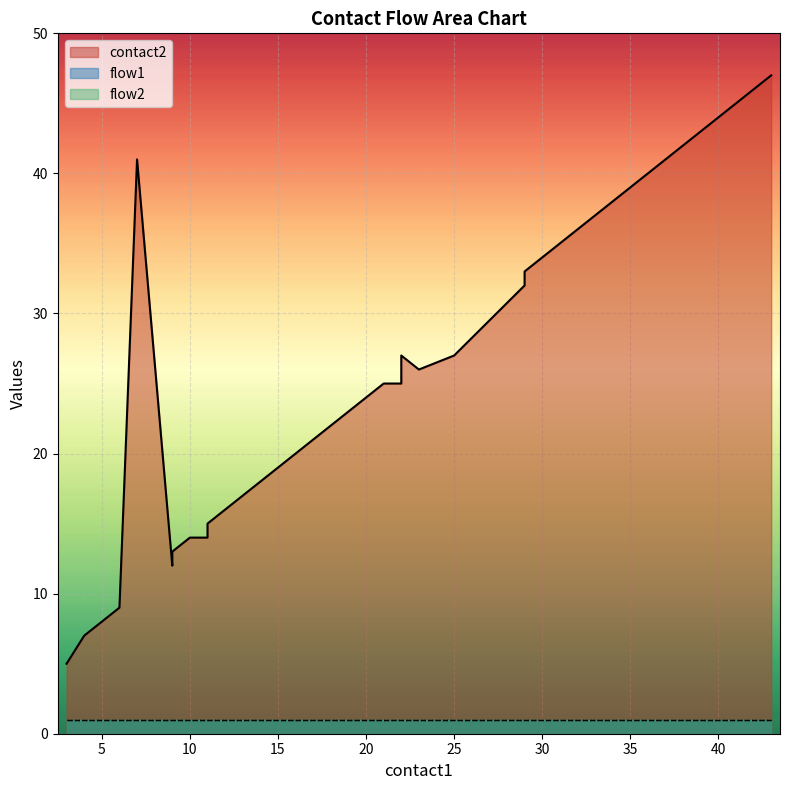

Which series has the widest spread of values?

contact2